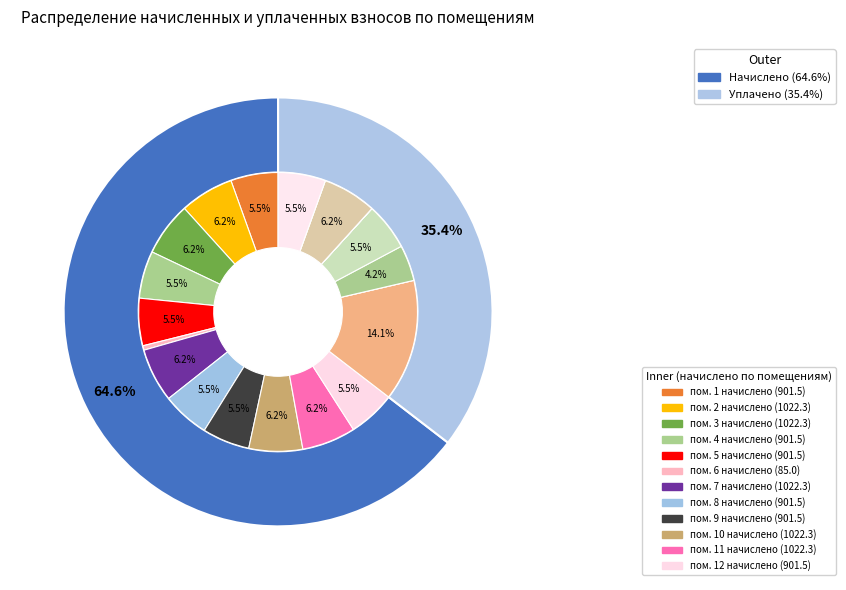

The начислено slice represents 46% of the pie. True or false?

False